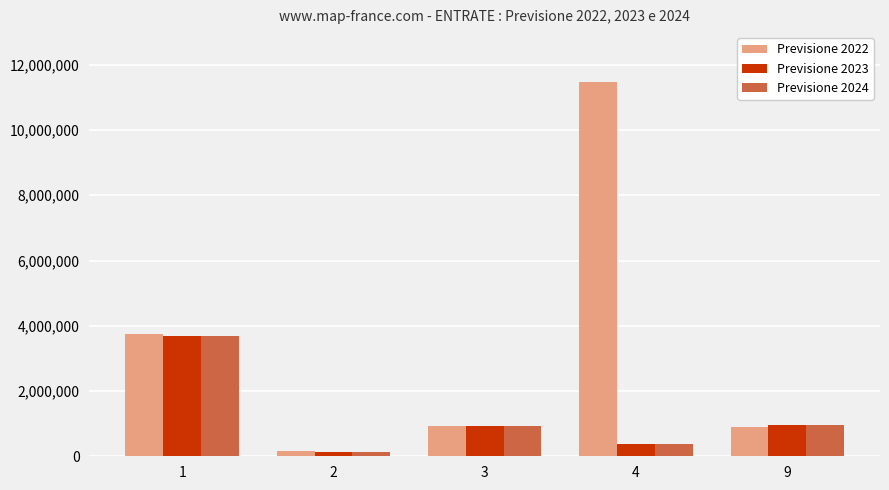

At which label is Previsione 2022 closest to 5817822?

1